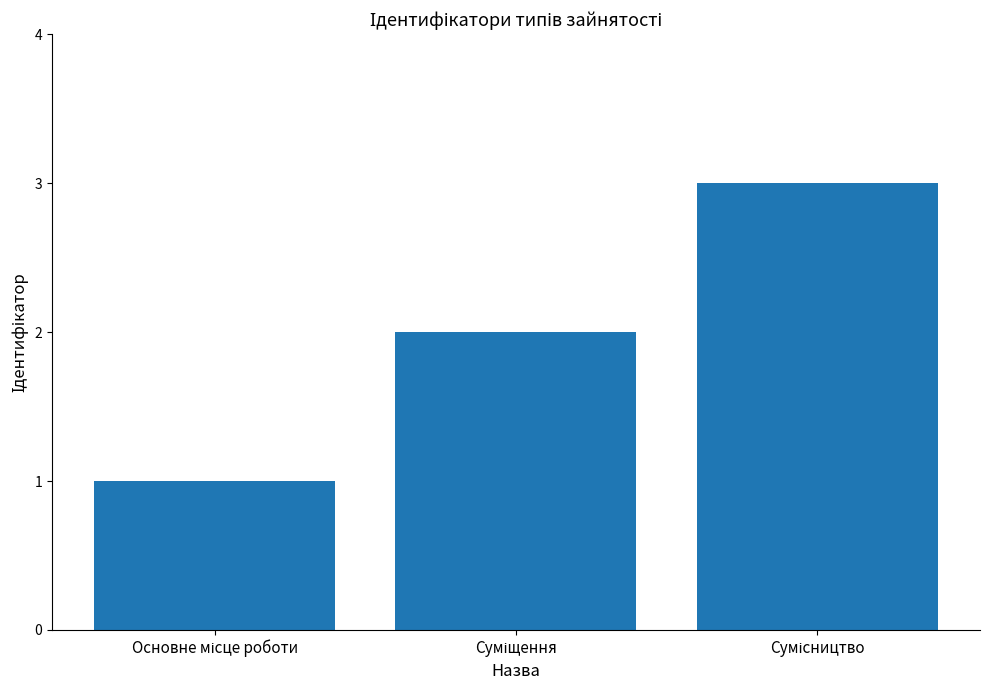

What is the sum of all values?

6